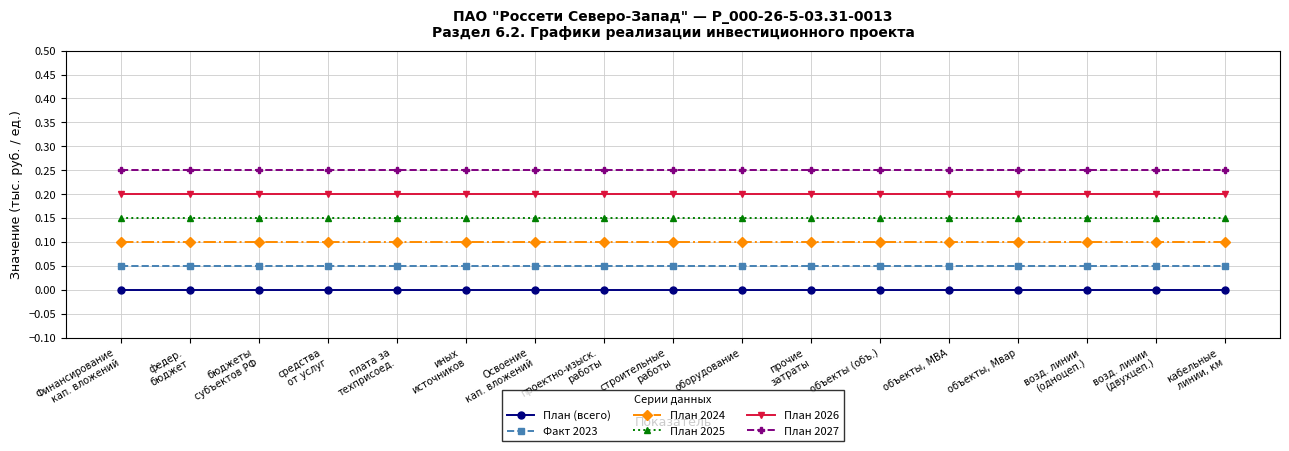

True or false: План 2026 and Факт 2023 cross at least once.

False